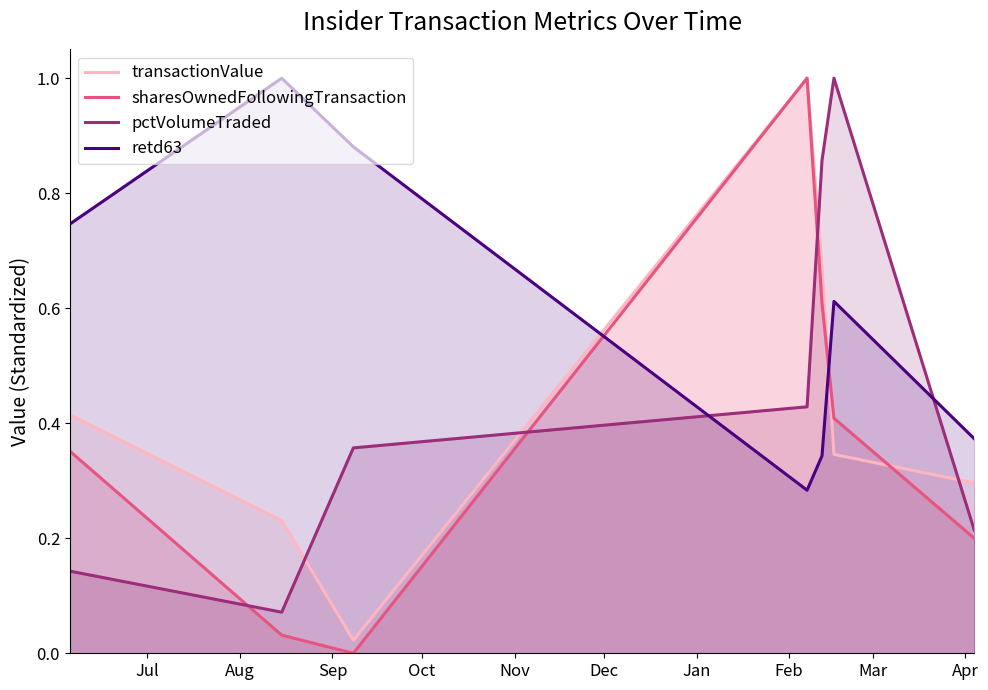

Which series has the largest range (max minus min)?

sharesOwnedFollowingTransaction